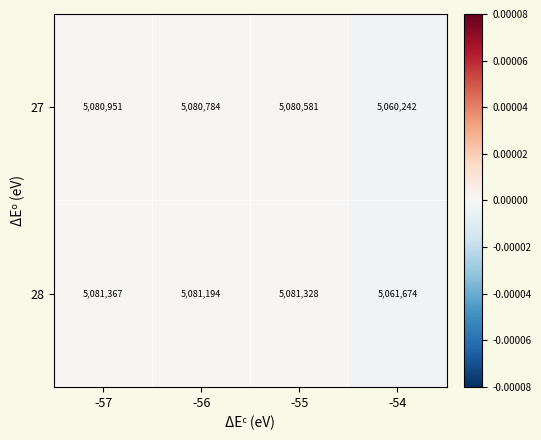

At -54, list the series in order from smallest to largest.

27, 28